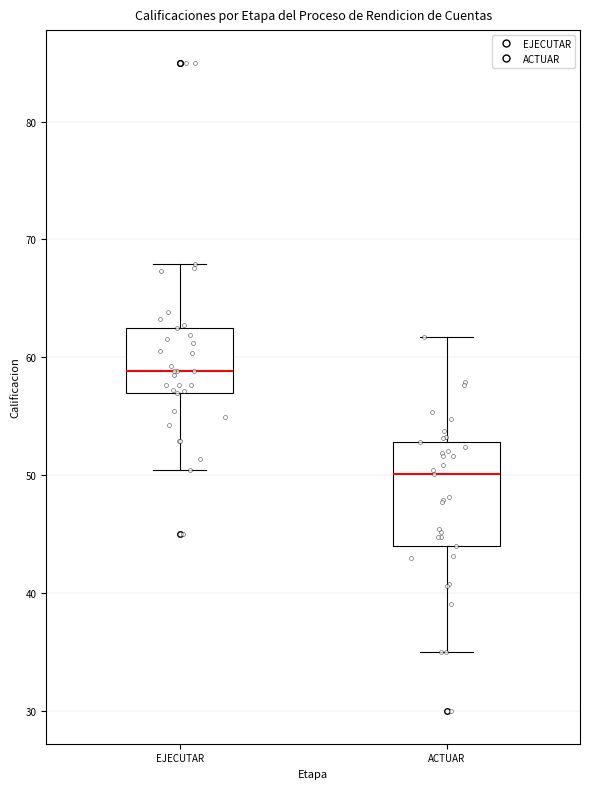

Reading left to right, transcribe this box plot: for each box, give where its median line is, the range the box spans, and where its two whiskers end, as read against the y-axis. The values are not printed on the chart, so give them approximately, as read against the axis.

EJECUTAR: median 59, box 57 to 62, whiskers 50 to 68
ACTUAR: median 50, box 44 to 53, whiskers 35 to 62